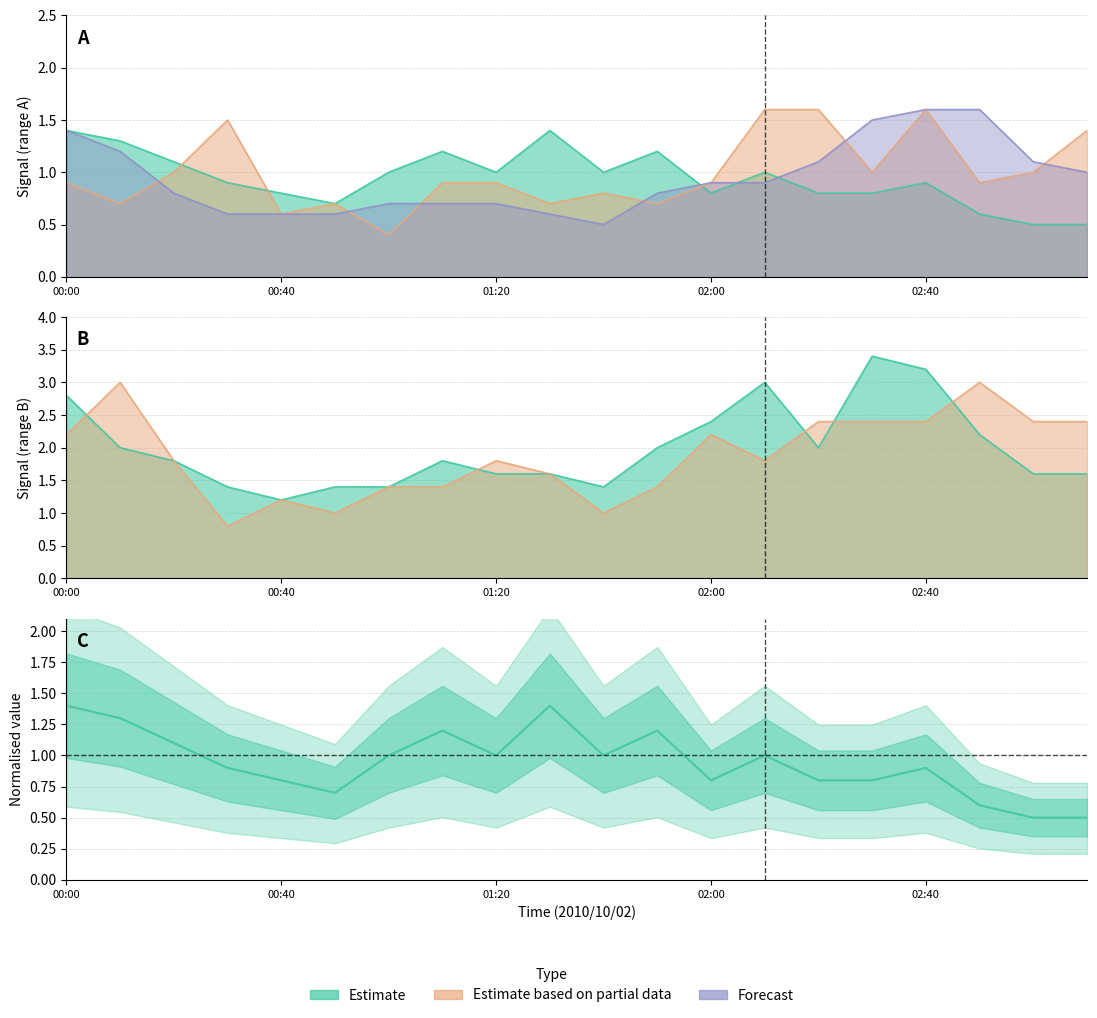

At how many categories does at least one series exceed 1?

20